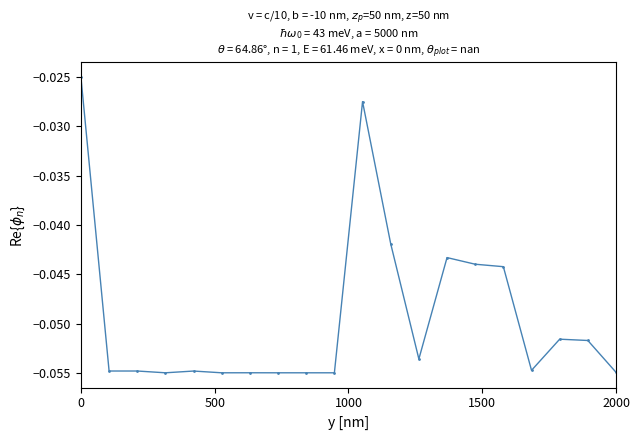

What is the sum of all values?

-1.0